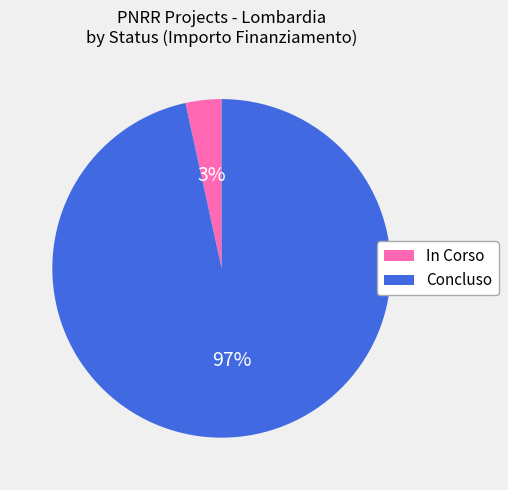

What is the majority slice?

Concluso